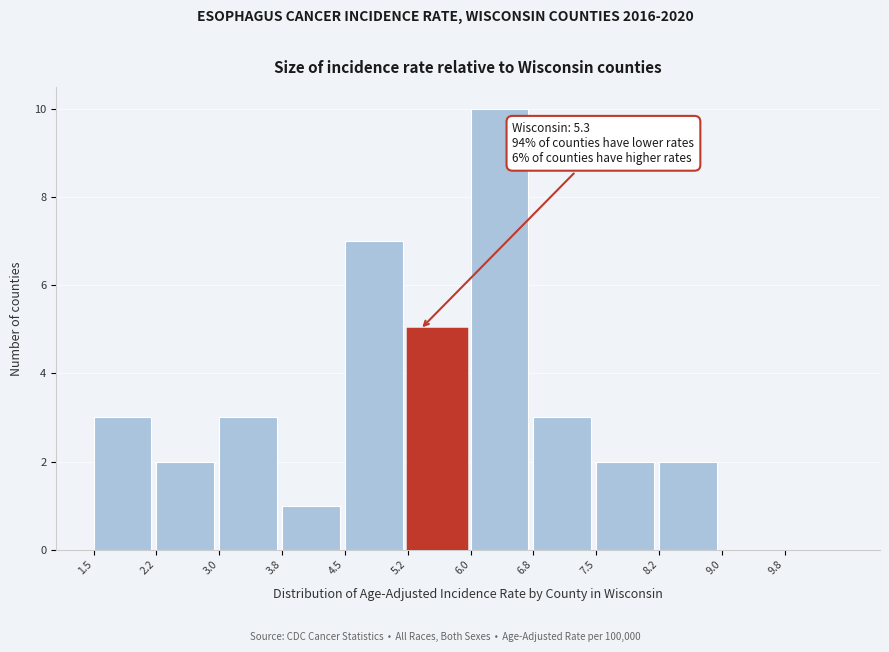

Over which range of the x-axis is the bar tallest?

6.00 to 6.75